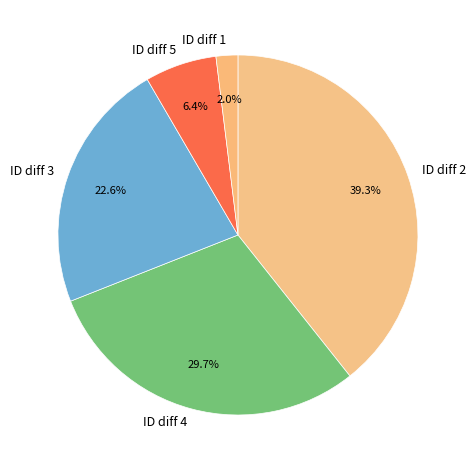

Which category has the smallest portion of the pie?

ID diff 1